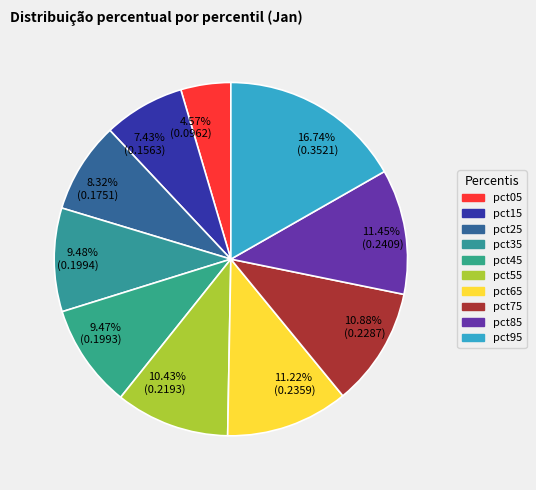

Does any single category account for the majority?

No